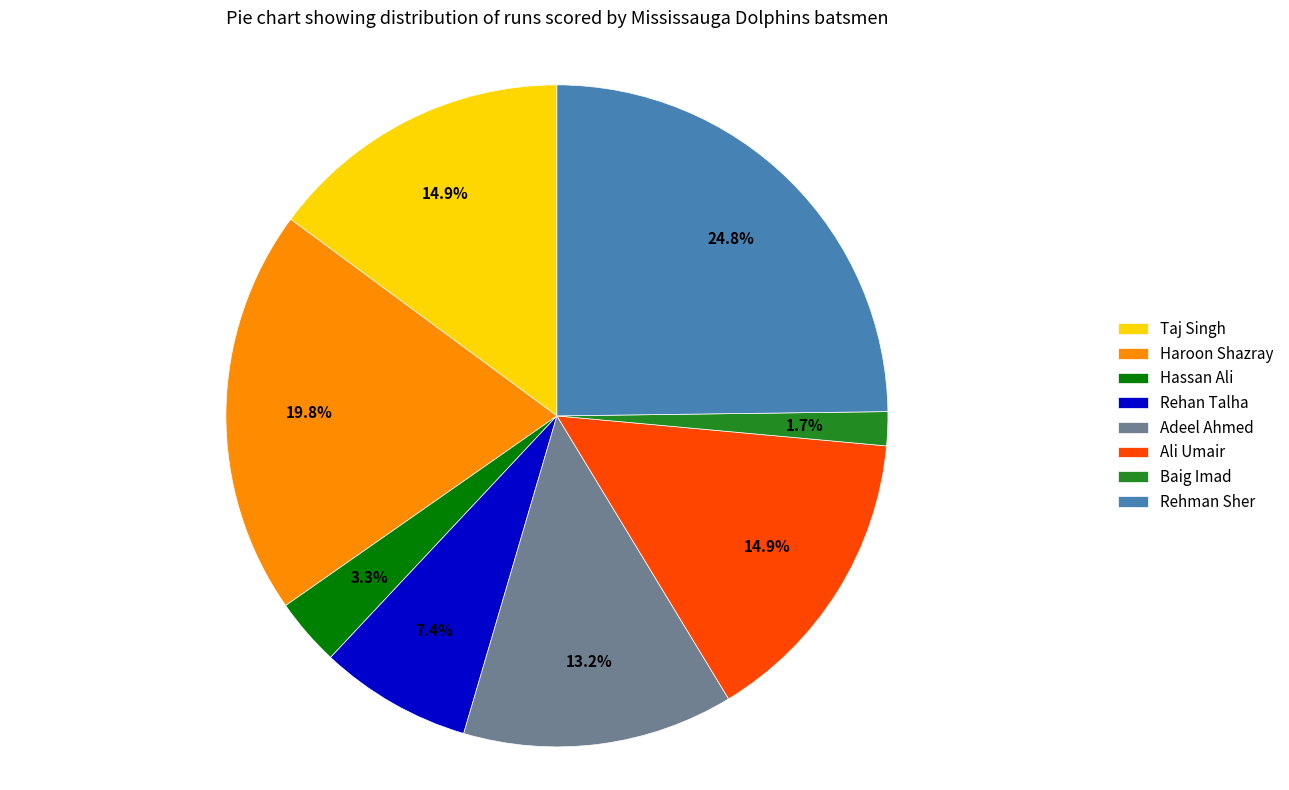

True or false: Taj Singh accounts for 1% of the total.

False